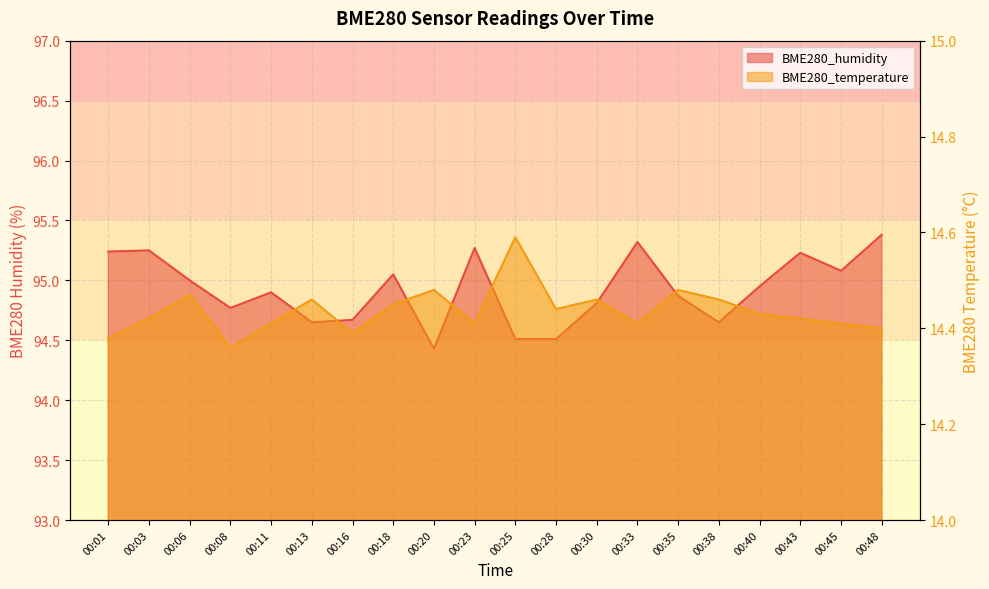

What is the value of the BME280_humidity point at the 17th from the left?

95.0